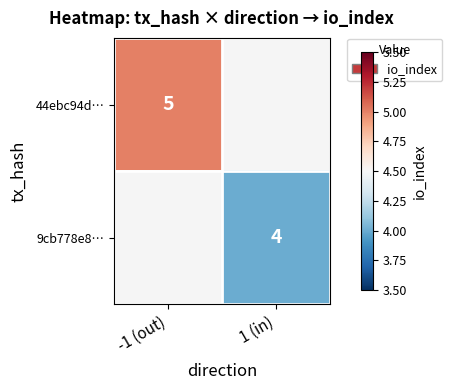

The 9cb778e8… series shows 4 at 1 (in). True or false?

True